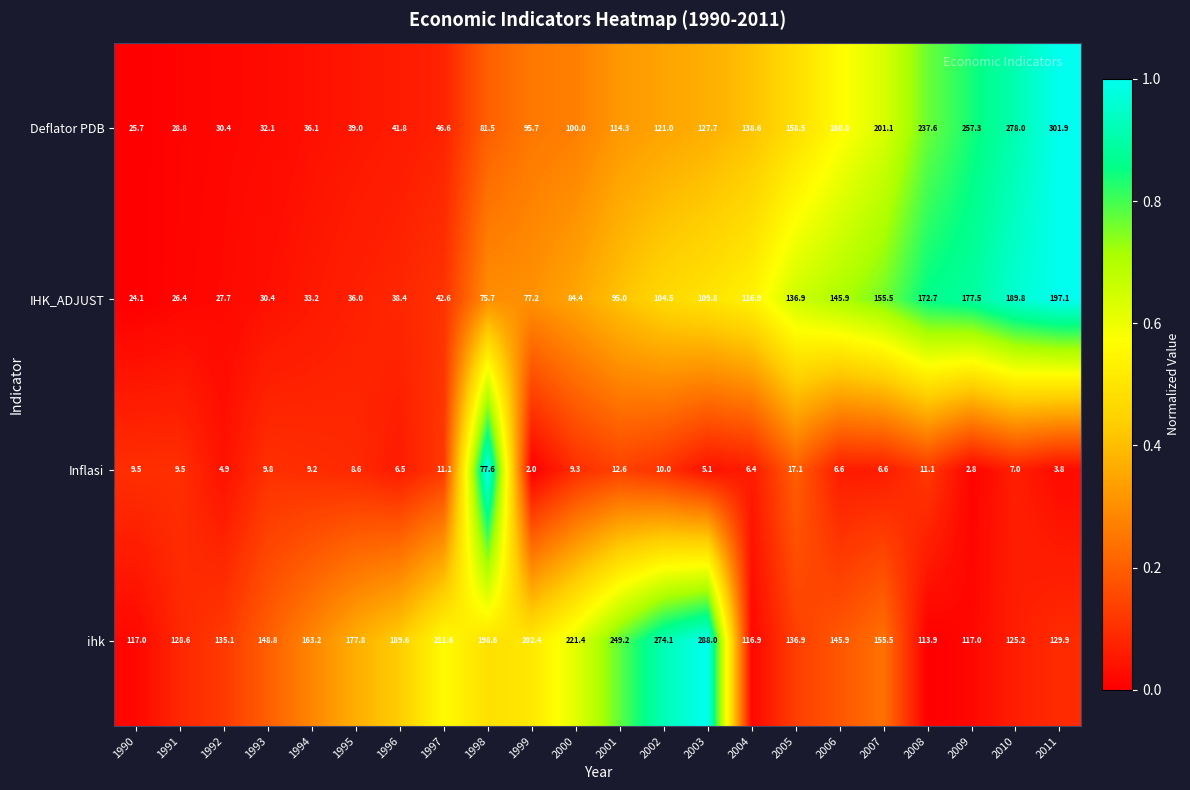

What value does the IHK_ADJUST series have at 1999?

77.2